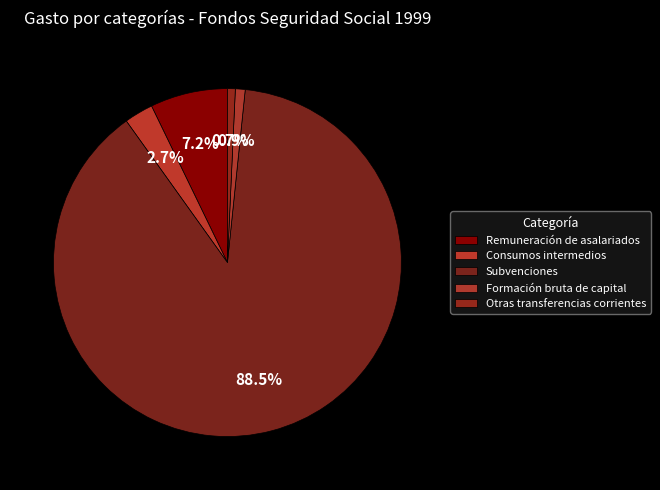

Is there a majority slice in this chart?

Yes